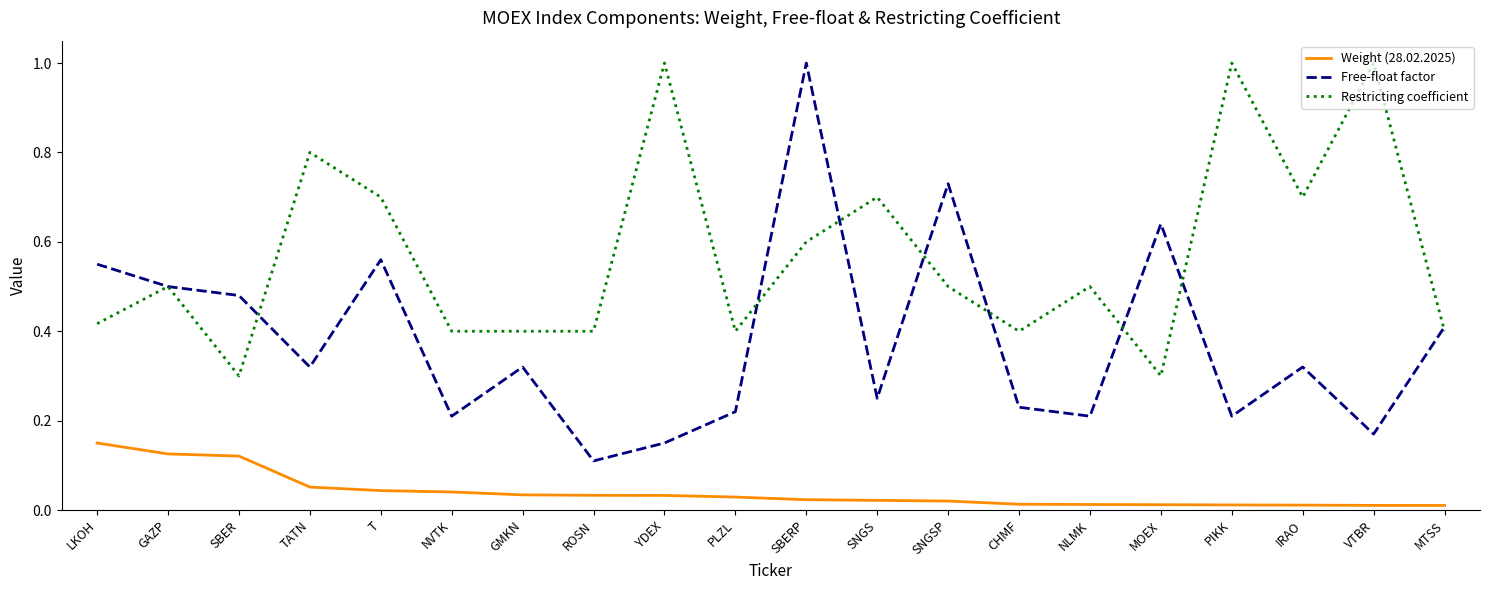

What position from the left is SNGS?

12